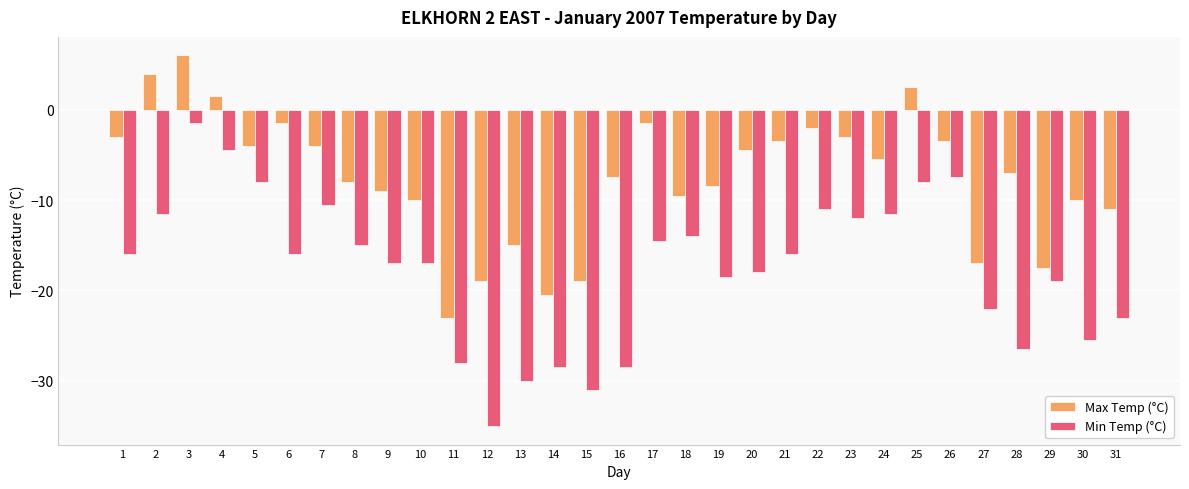

Between 1 and 8, which series saw the biggest shift?

Max Temp (°C)